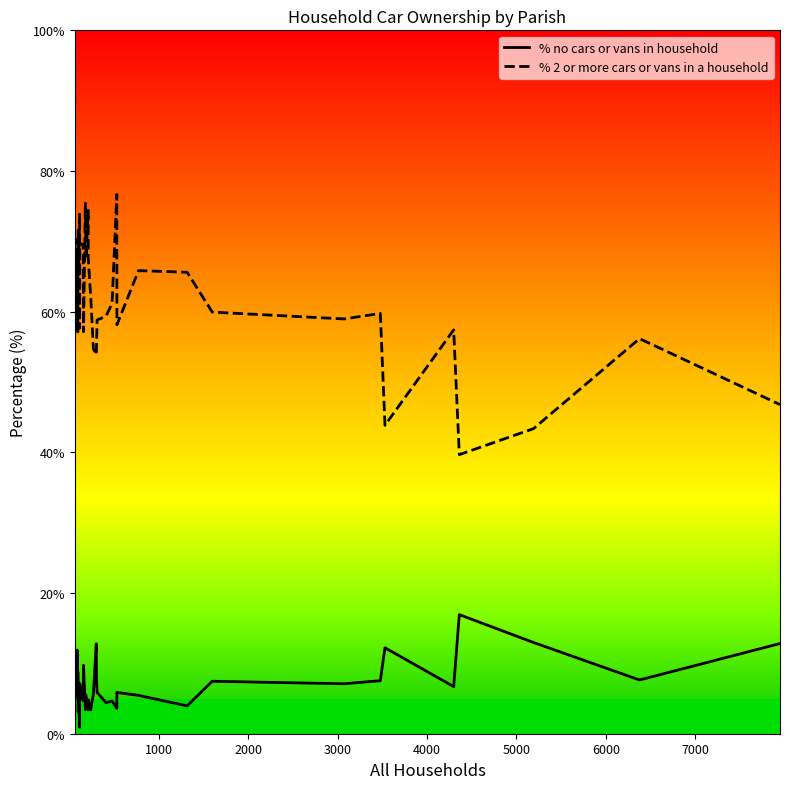

What is the label of the 37th point from the right?

3000